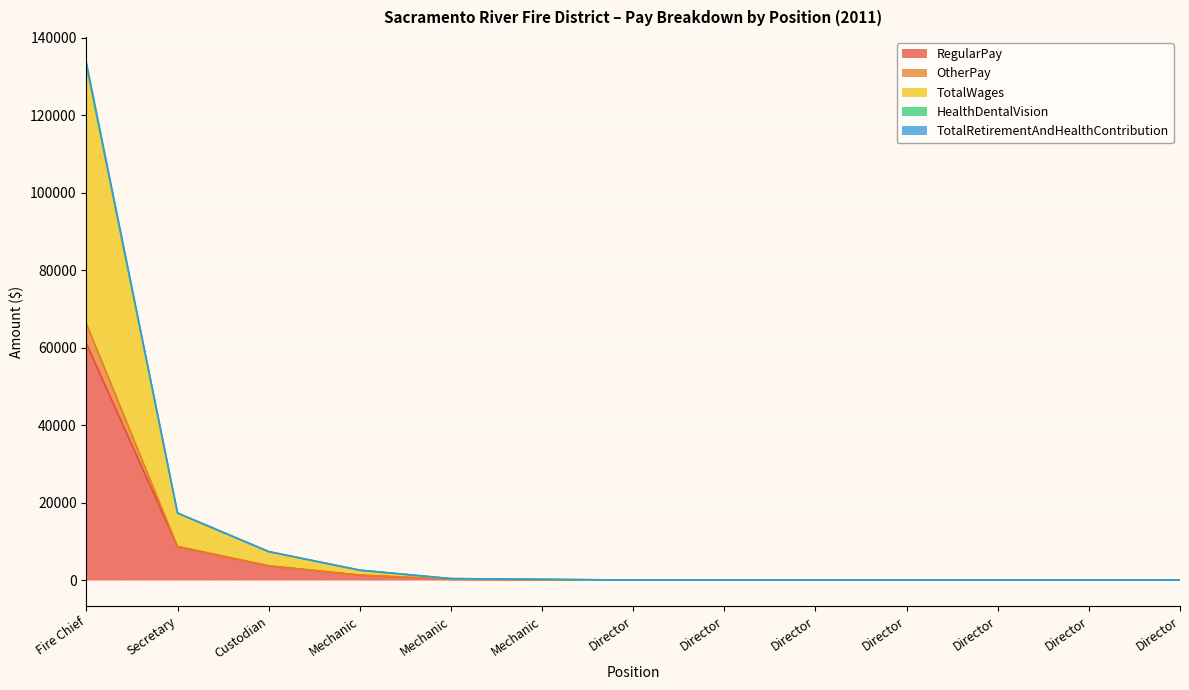

List the labels in order of HealthDentalVision value, smallest first.

Director, Director, Director, Director, Director, Director, Director, Mechanic, Mechanic, Mechanic, Custodian, Secretary, Fire Chief